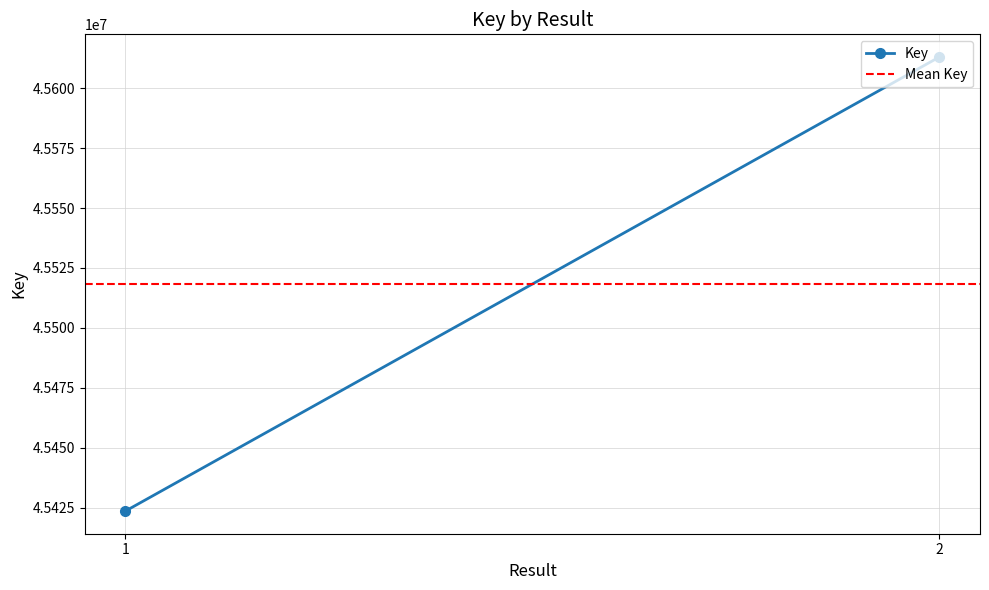

What is the average value of the Mean Key series?

45518281